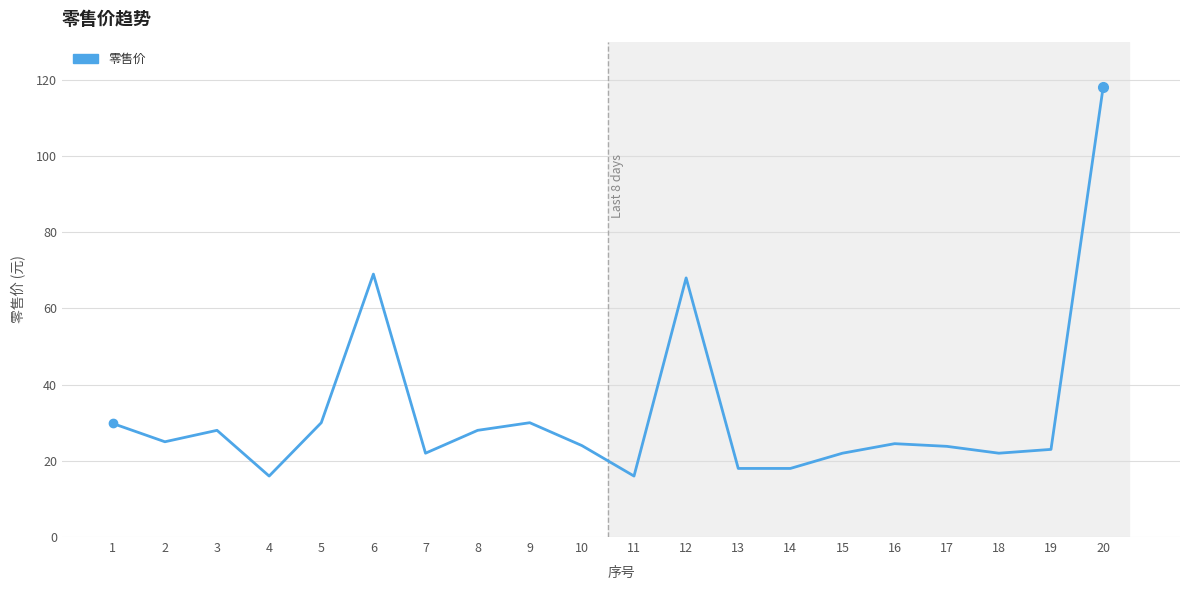

What is the smallest value displayed?

16.0